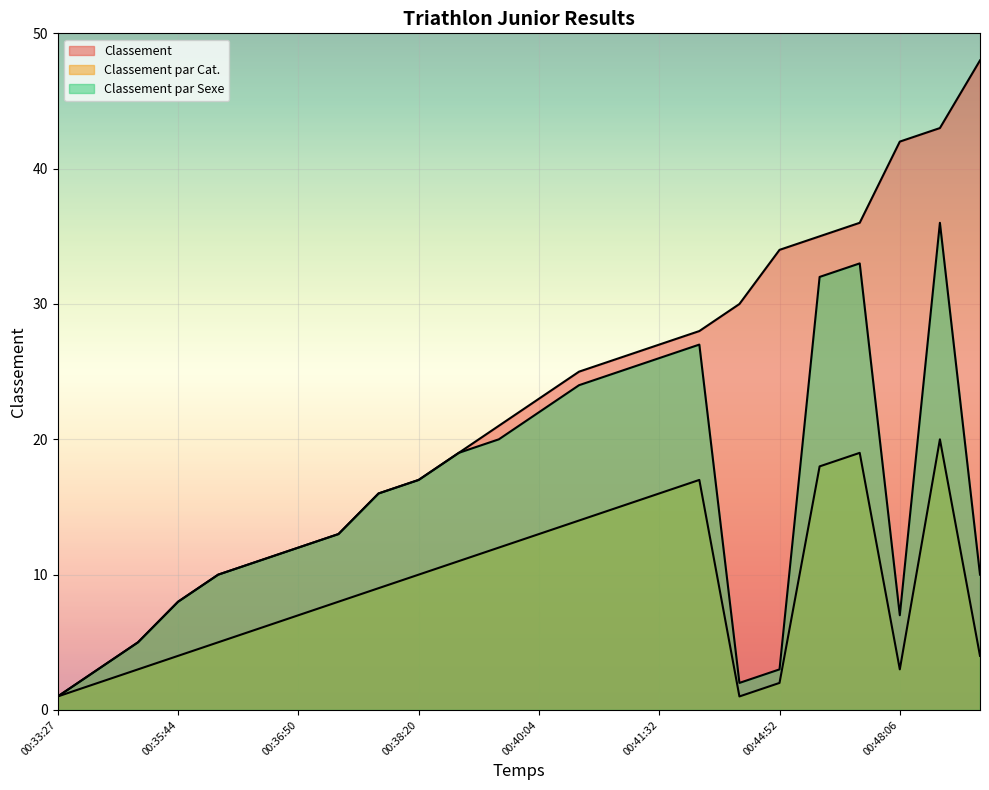

True or false: Classement par Cat. and Classement intersect in this chart.

False